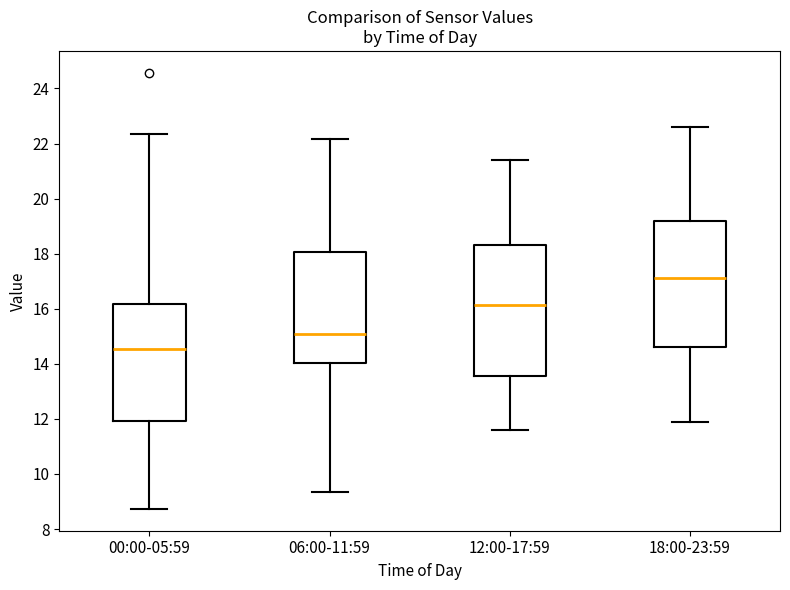

Where is the upper edge of the box for 18:00-23:59 on the y-axis? The values are not printed on the chart, so give them approximately, as read against the axis.

19.2